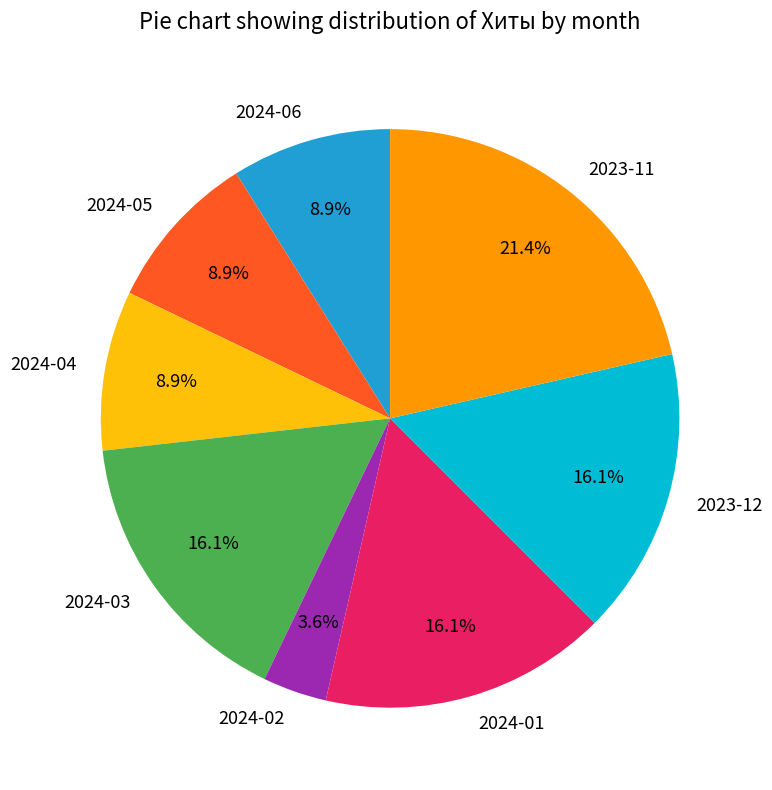

Does any single category account for the majority?

No